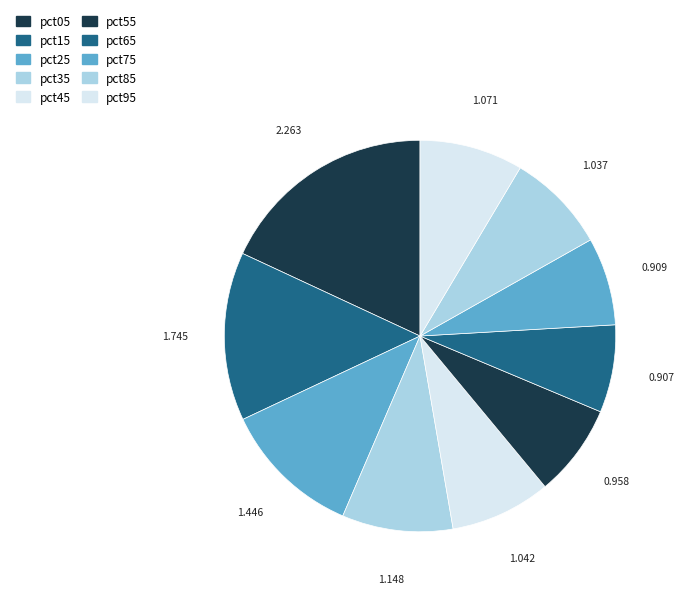

Does any single category account for the majority?

No